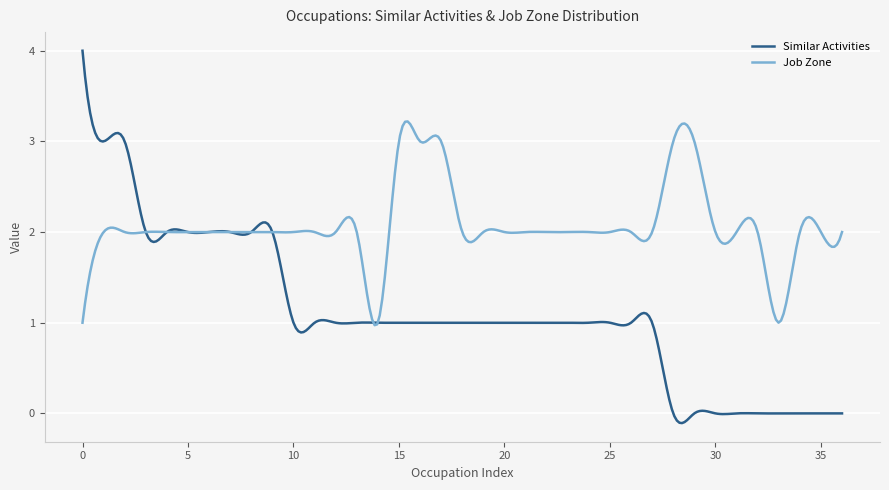

Which series has the largest total across all categories?

Job Zone